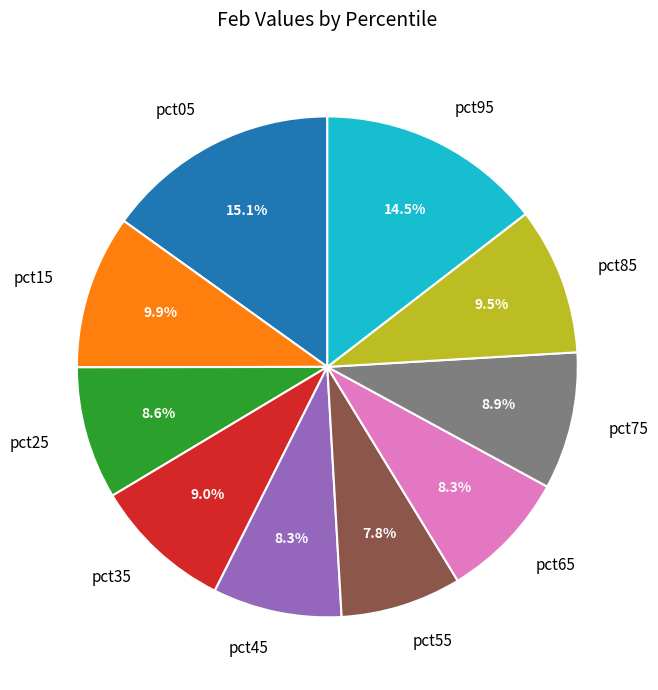

Does pct85 represent more than half of the total?

No